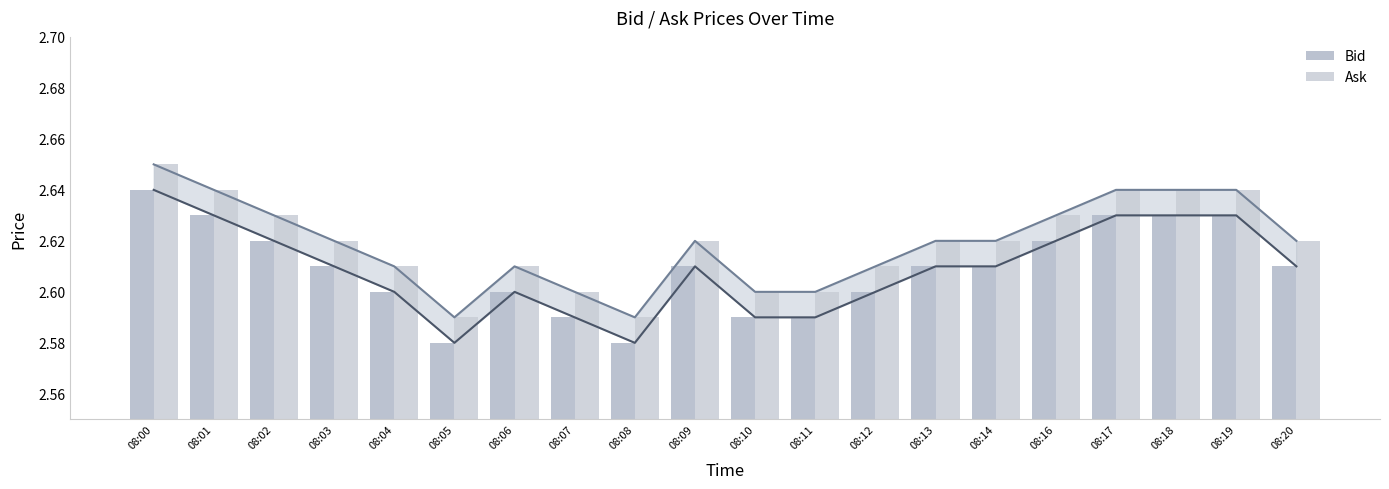

Reading left to right, extract all data points from this chart.

Bid: 08:00=2.6	08:01=2.6	08:02=2.6	08:03=2.6	08:04=2.6	08:05=2.6	08:06=2.6	08:07=2.6	08:08=2.6	08:09=2.6	08:10=2.6	08:11=2.6	08:12=2.6	08:13=2.6	08:14=2.6	08:16=2.6	08:17=2.6	08:18=2.6	08:19=2.6	08:20=2.6
Ask: 08:00=2.6	08:01=2.6	08:02=2.6	08:03=2.6	08:04=2.6	08:05=2.6	08:06=2.6	08:07=2.6	08:08=2.6	08:09=2.6	08:10=2.6	08:11=2.6	08:12=2.6	08:13=2.6	08:14=2.6	08:16=2.6	08:17=2.6	08:18=2.6	08:19=2.6	08:20=2.6